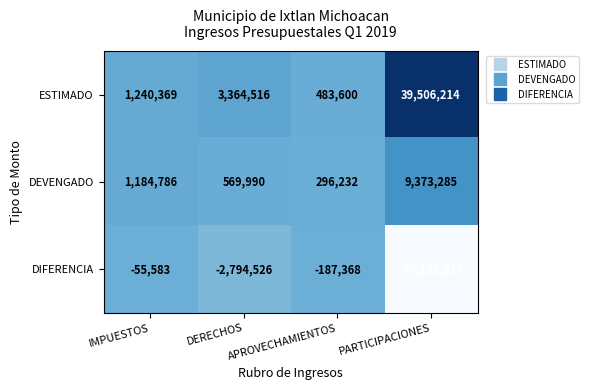

How many series are shown in this chart?

3